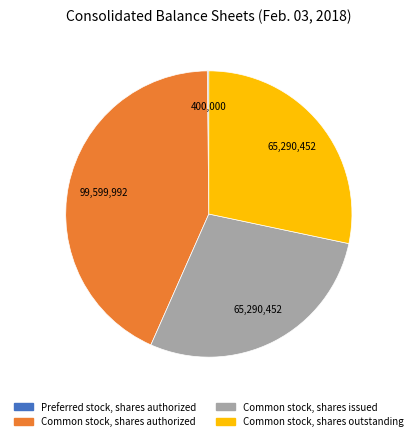

Approximately how many times larger is the value at Common stock, shares outstanding compared to Common stock, shares authorized?

0.7